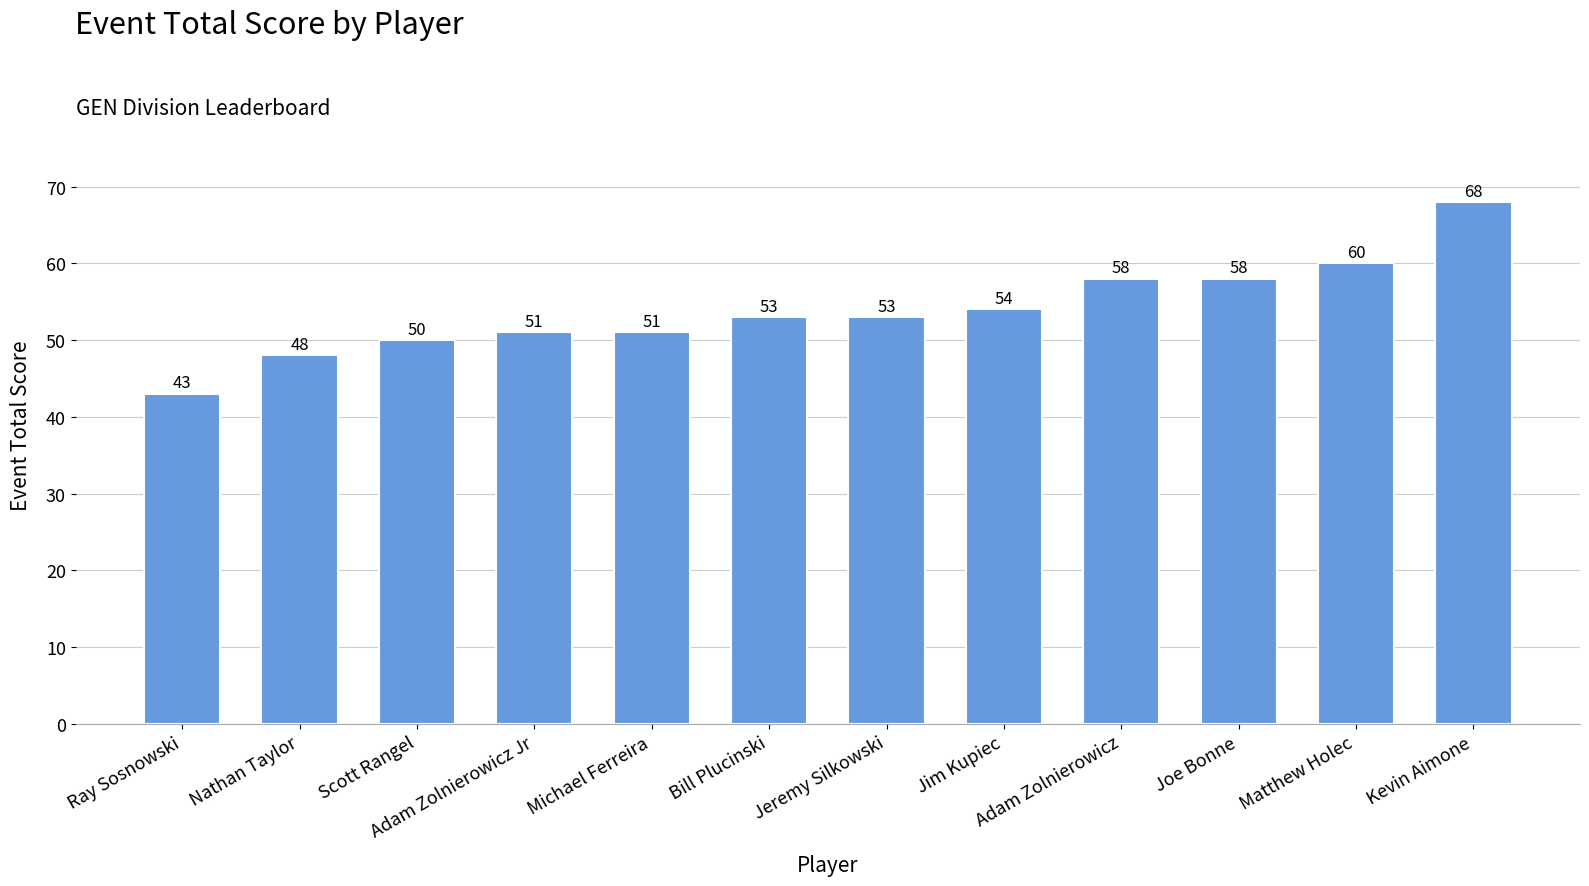

Does the chart contain stacked bars?

No